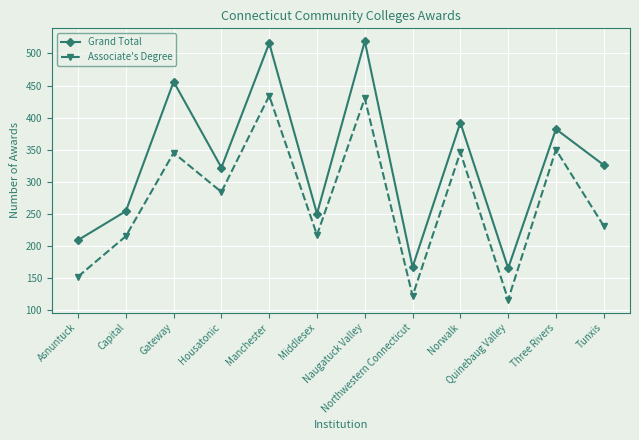

Which series has the largest total across all categories?

Grand Total